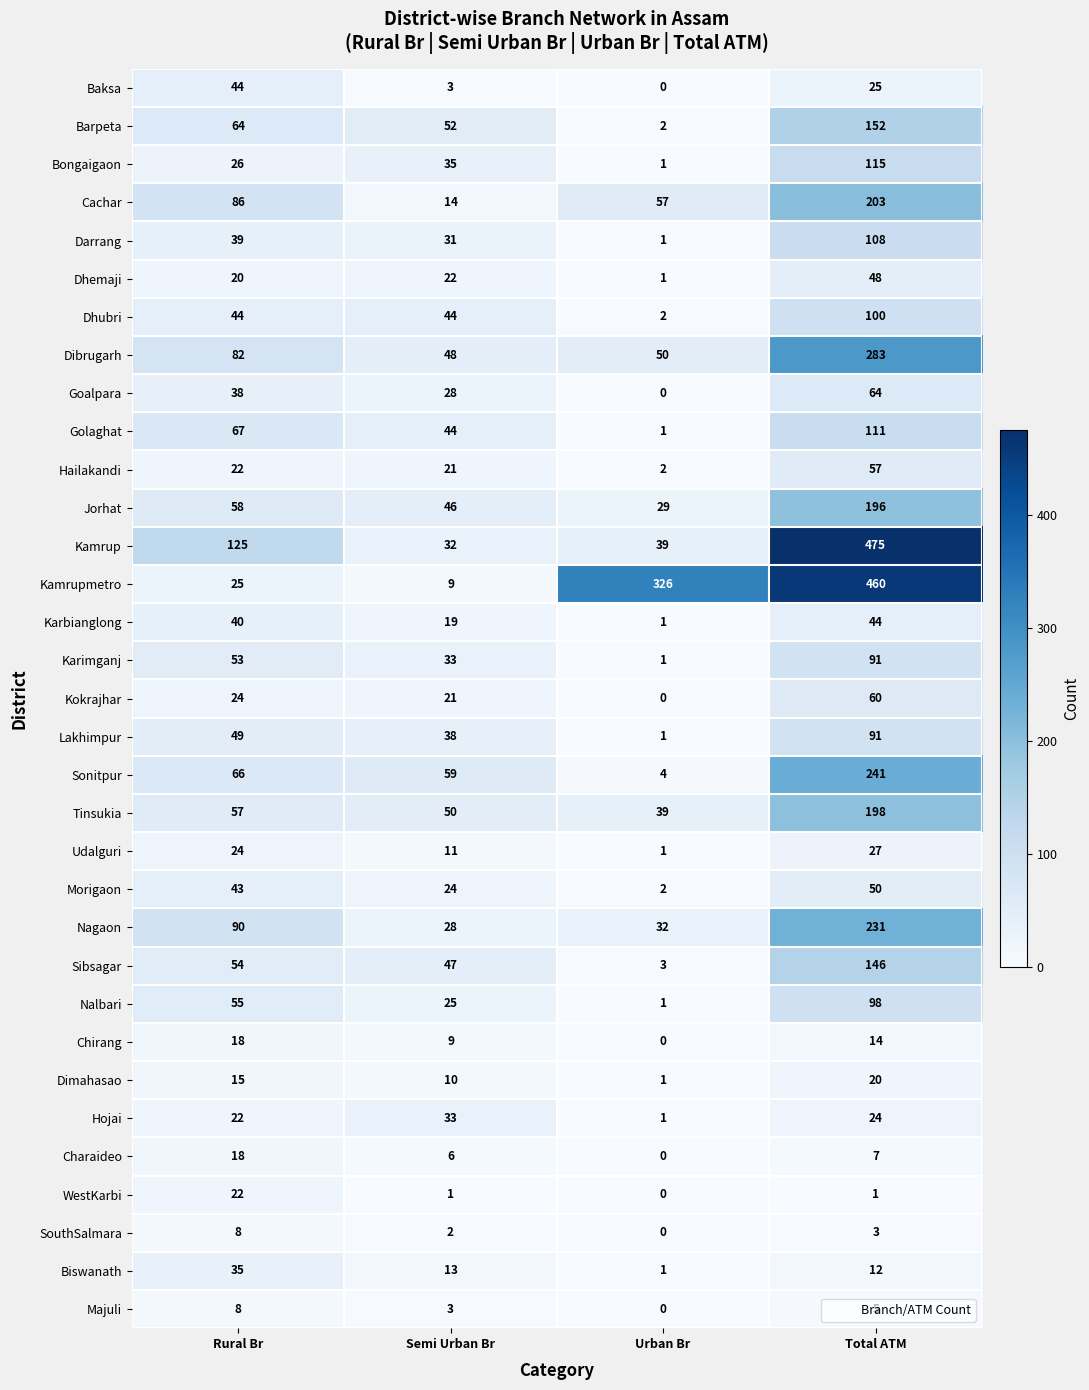

Between Urban Br and Total ATM, which series saw the biggest shift?

Kamrup